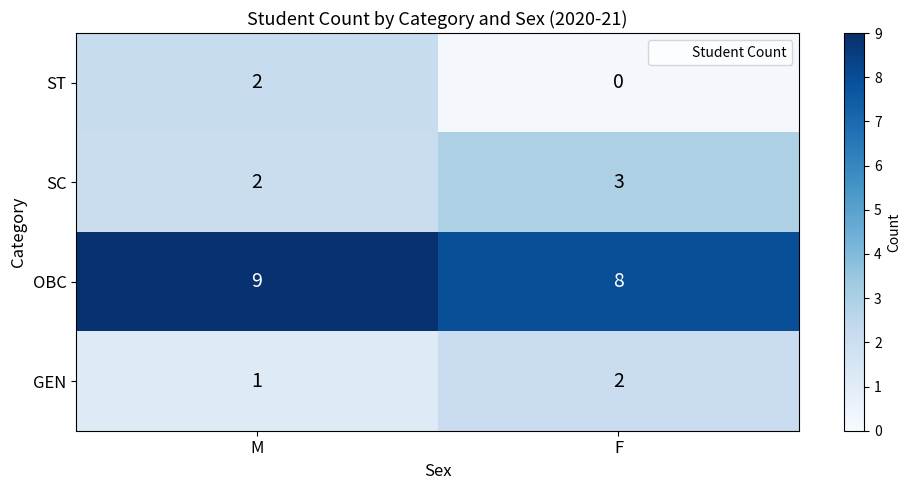

At which label is row_1 closest to 2?

M